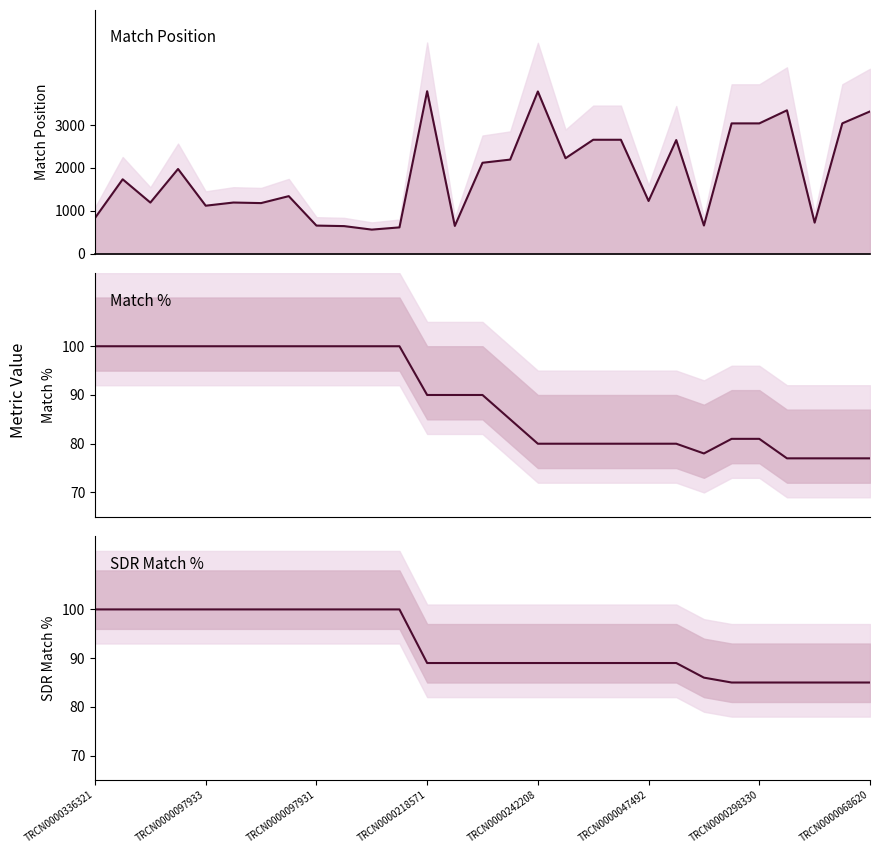

Where is Match % nearest to the value 88?

TRCN0000218571